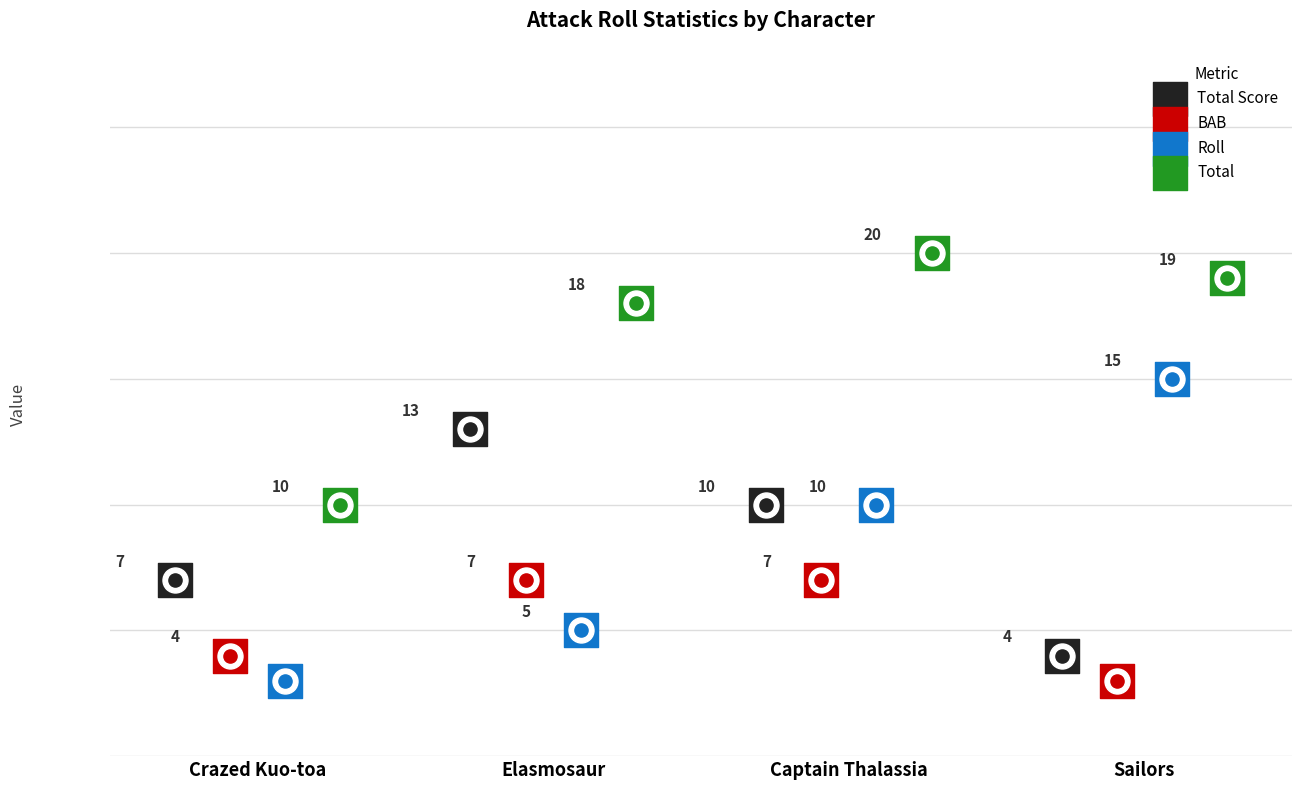

At how many categories does at least one series exceed 17?

3